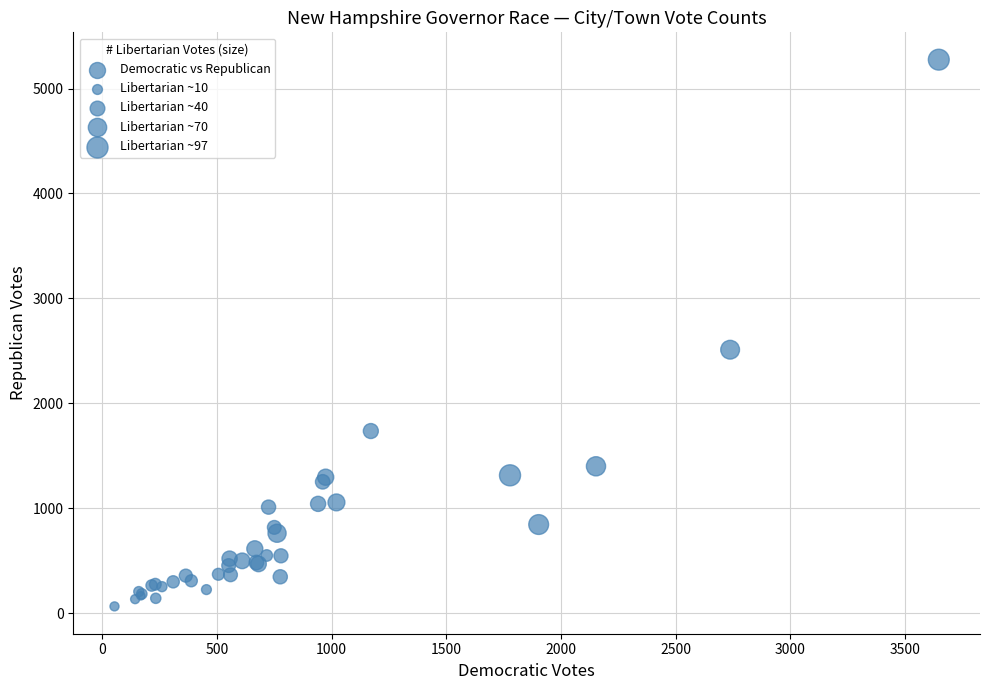

What Y value in the scatter plot is closest to 2670?

2511